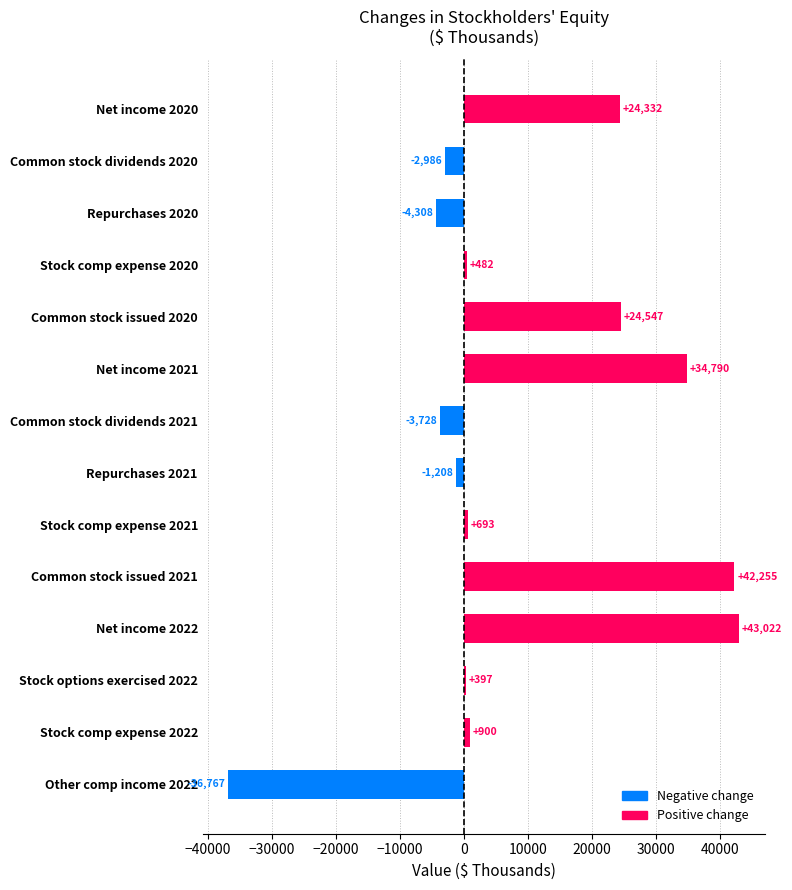

Reading top to bottom, what are all the values shown in this chart?

24332	-2986	-4308	482	24547	34790	-3728	-1208	693	42255	43022	397	900	-36767